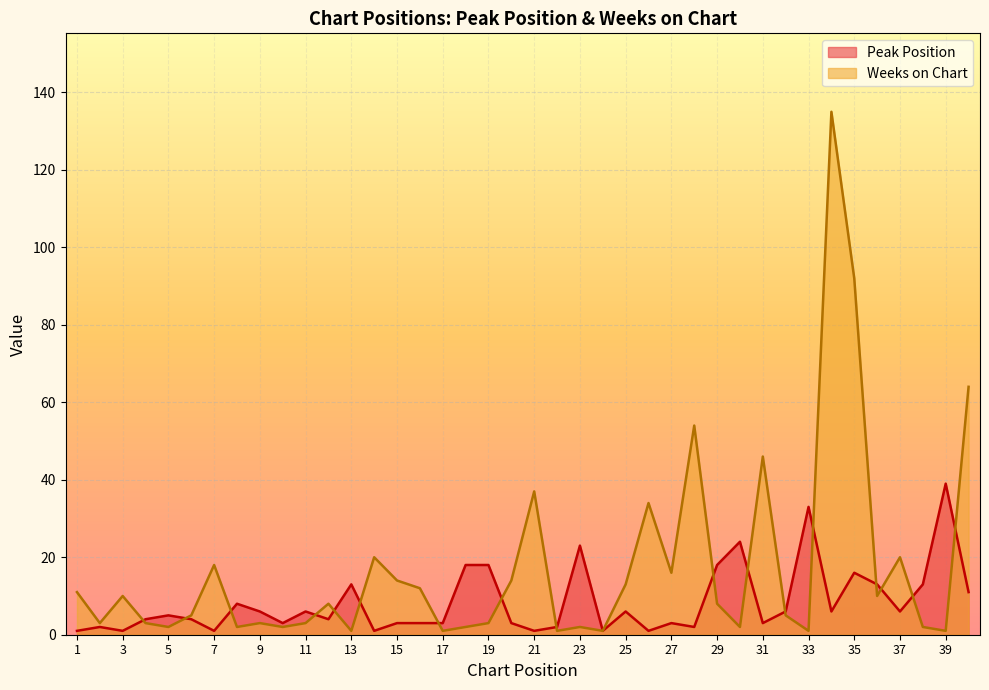

The Peak Position series shows 26 at 39. True or false?

False